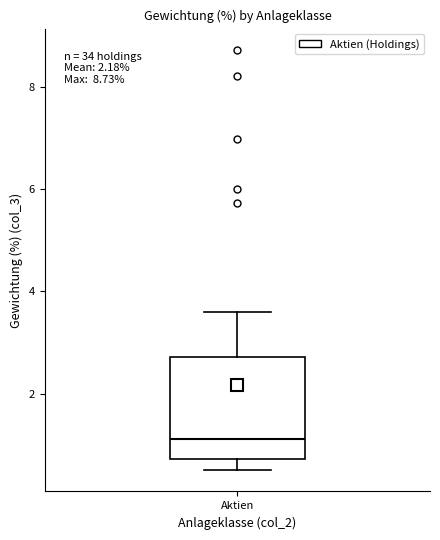

Read this box plot against the y-axis: the position of the median line, the range covered by the box, and the ends of both whiskers. The values are not printed on the chart, so give them approximately, as read against the axis.

median 1.2, box 0.8 to 2.8, whiskers 0.6 to 3.6